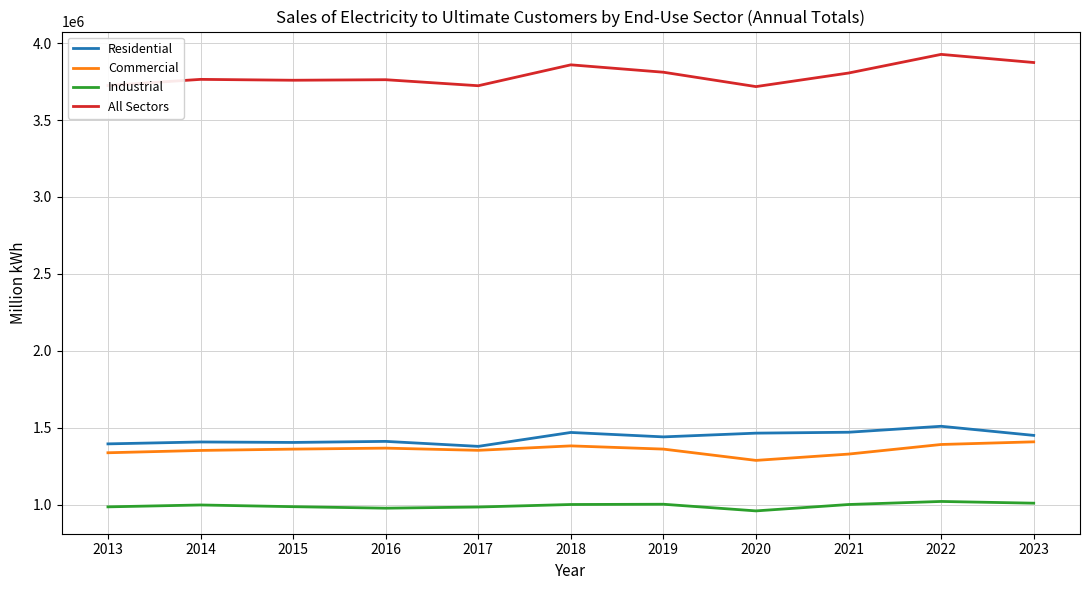

What is the highest value of the Commercial series?

1408109